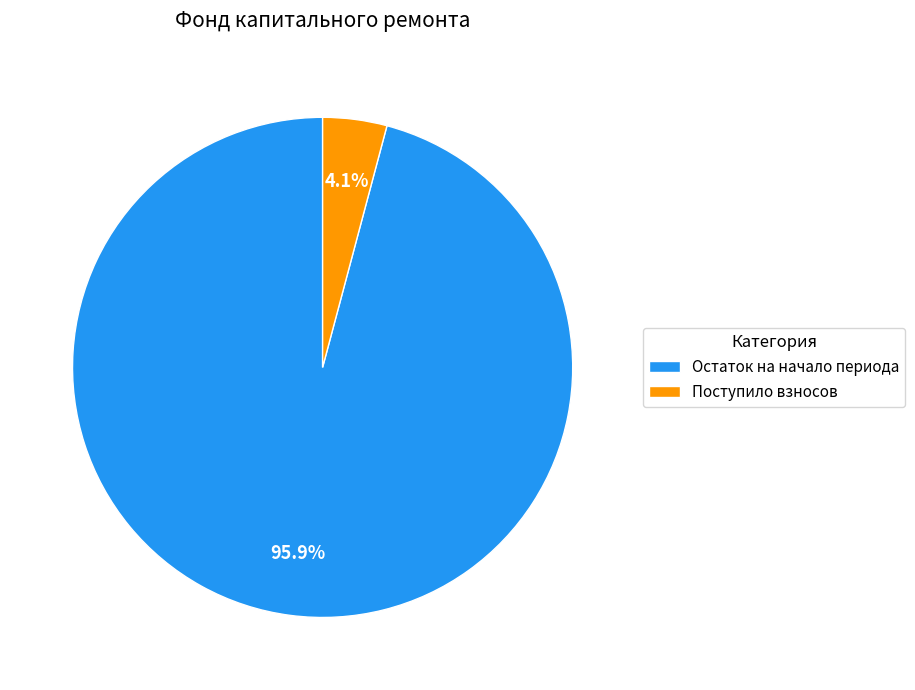

Which has a higher value, Поступило взносов or Остаток на начало периода?

Остаток на начало периода